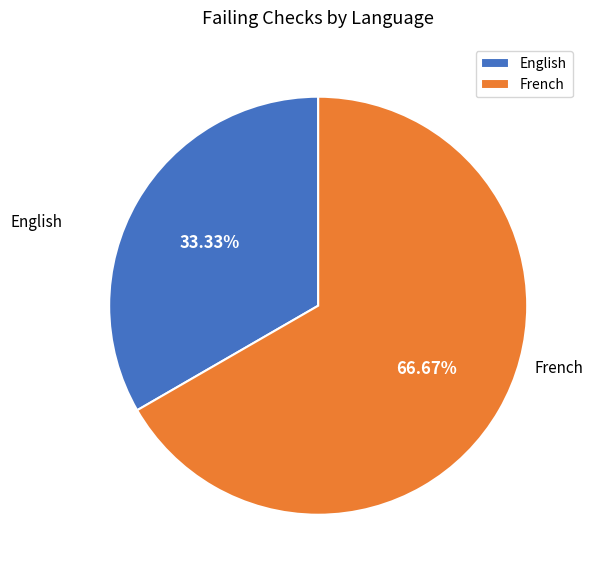

What percentage is the French slice, to the nearest percent?

67%